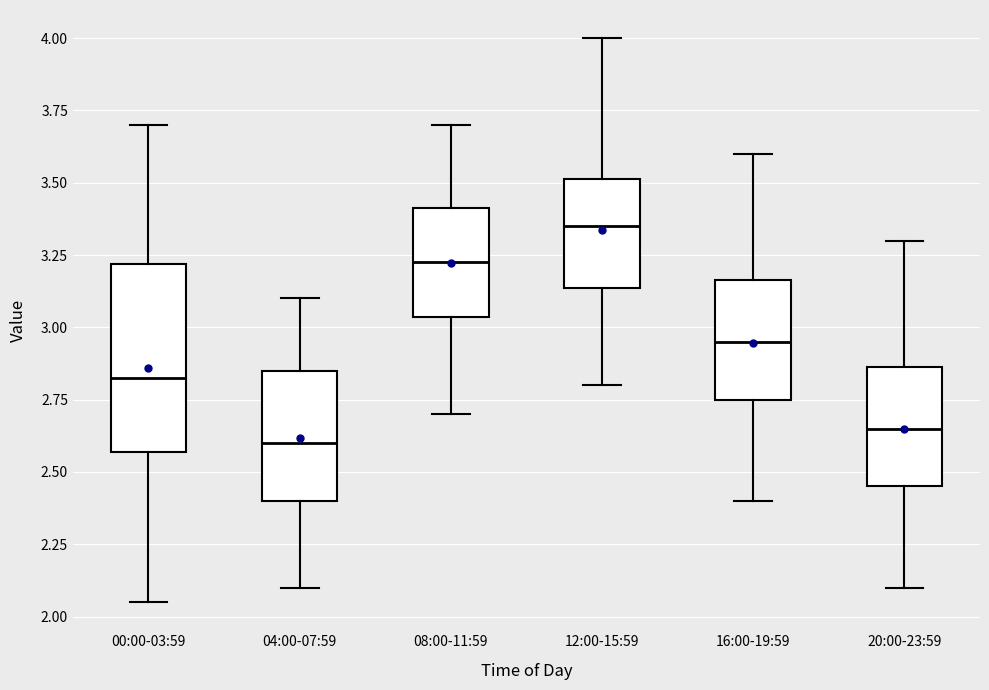

Comparing the boxes themselves (not the whiskers), which one is the tallest?

00:00-03:59